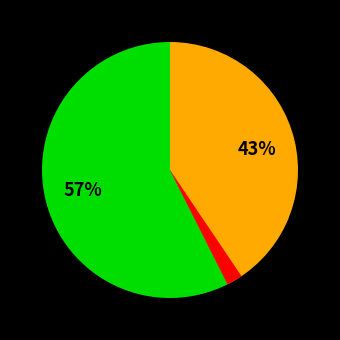

Which slice represents more than half of the pie?

9911